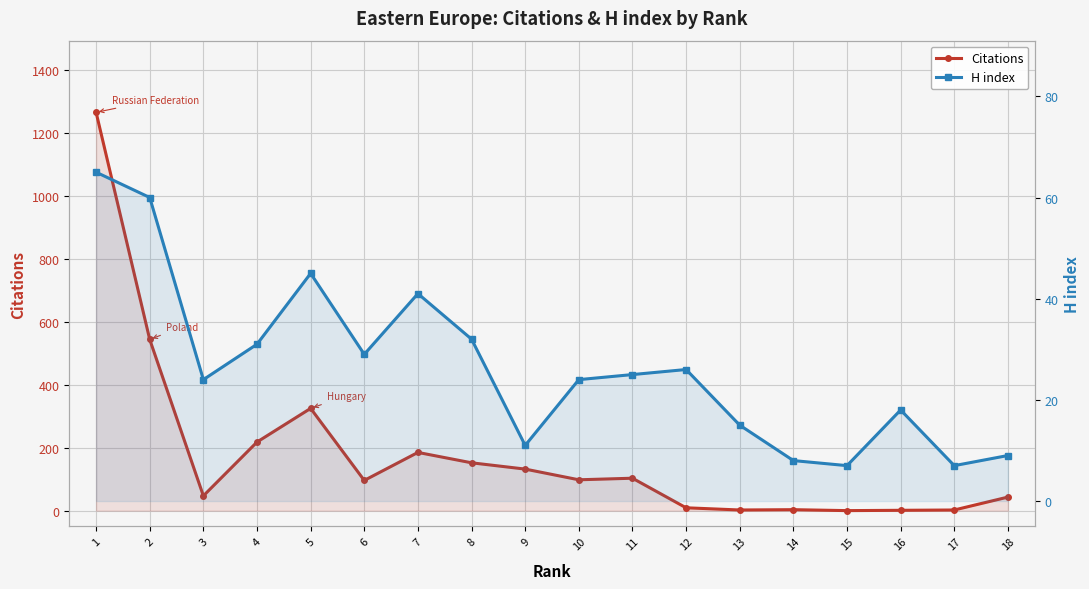

Is it true that H index equals 60 at 2?

True